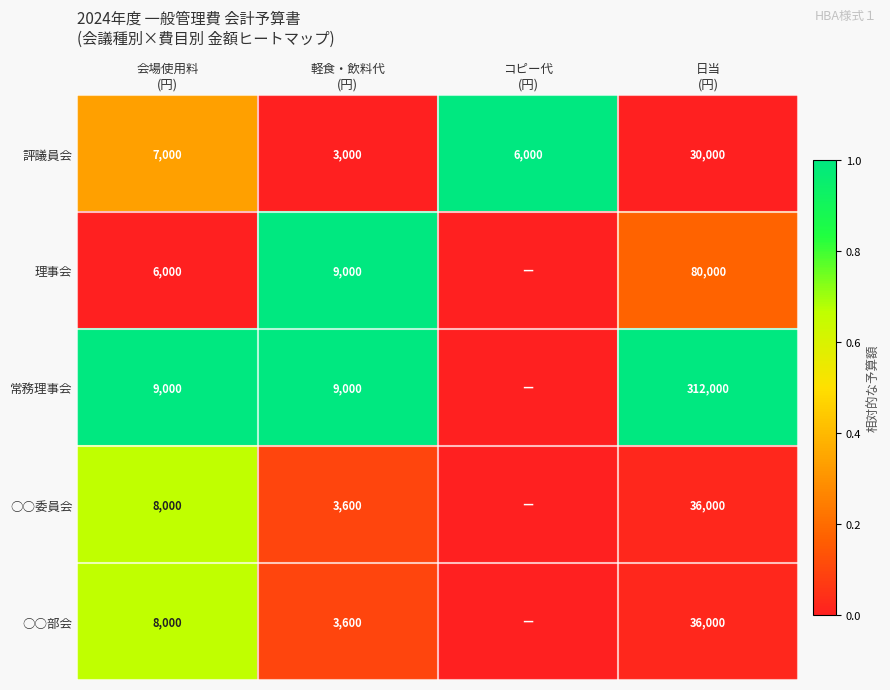

What is the difference between the maximum and minimum values in the 評議員会 series?

27000